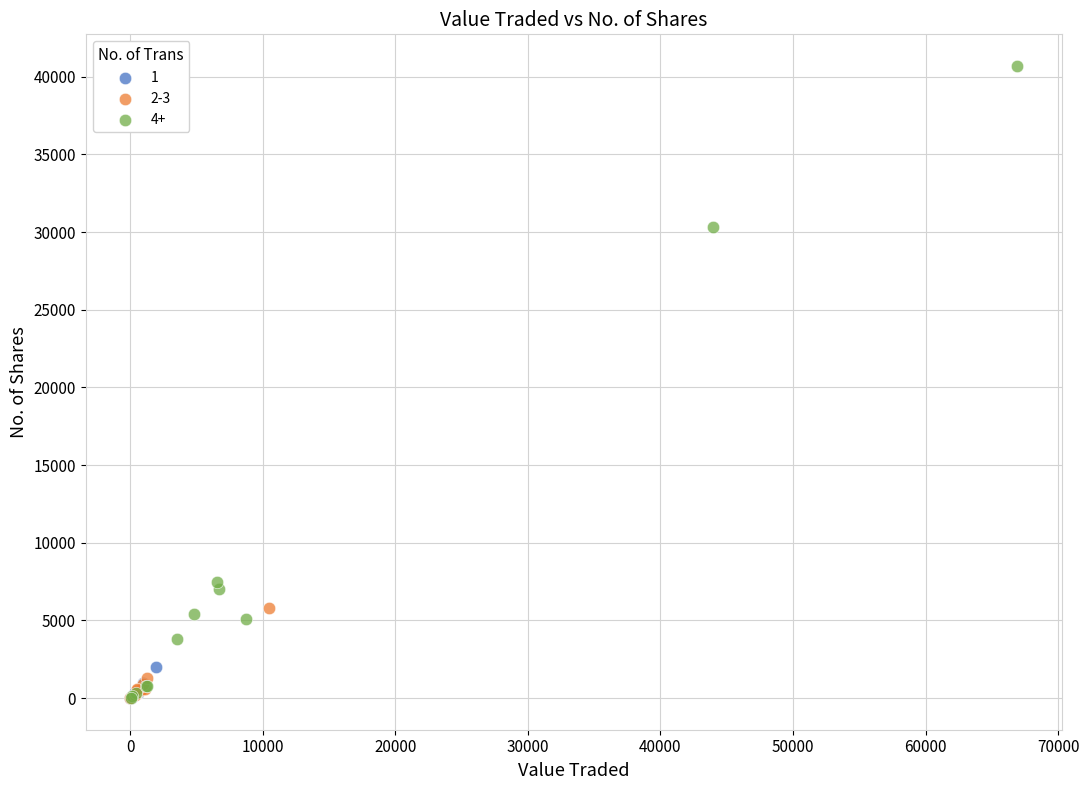

Which series has the widest spread of Y values?

4+